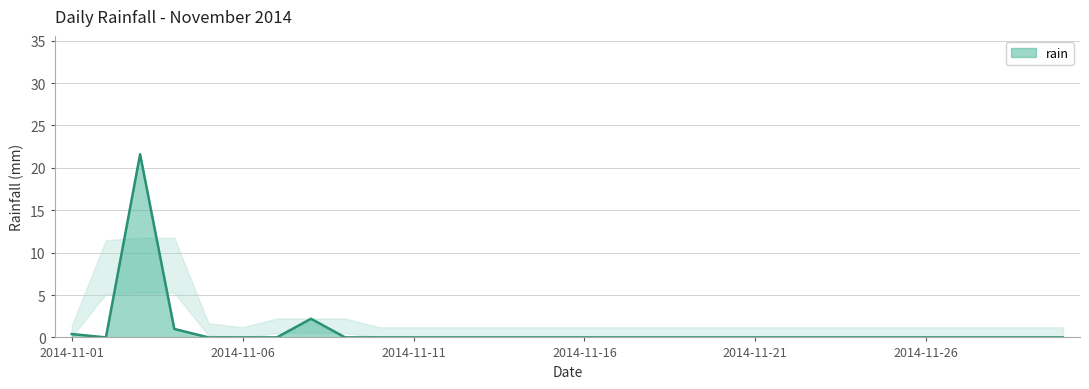

Does the chart have visible grid lines?

Yes